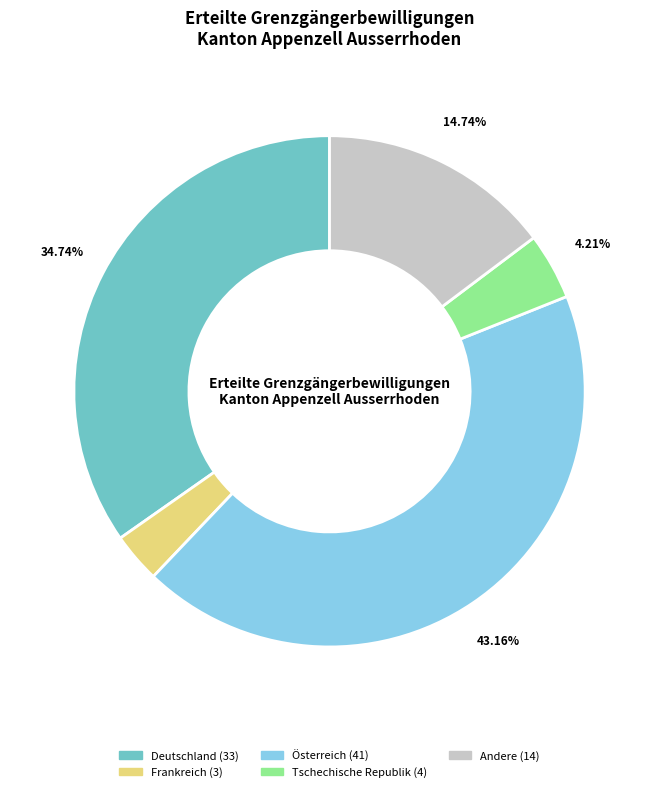

Is there a majority slice in this chart?

No